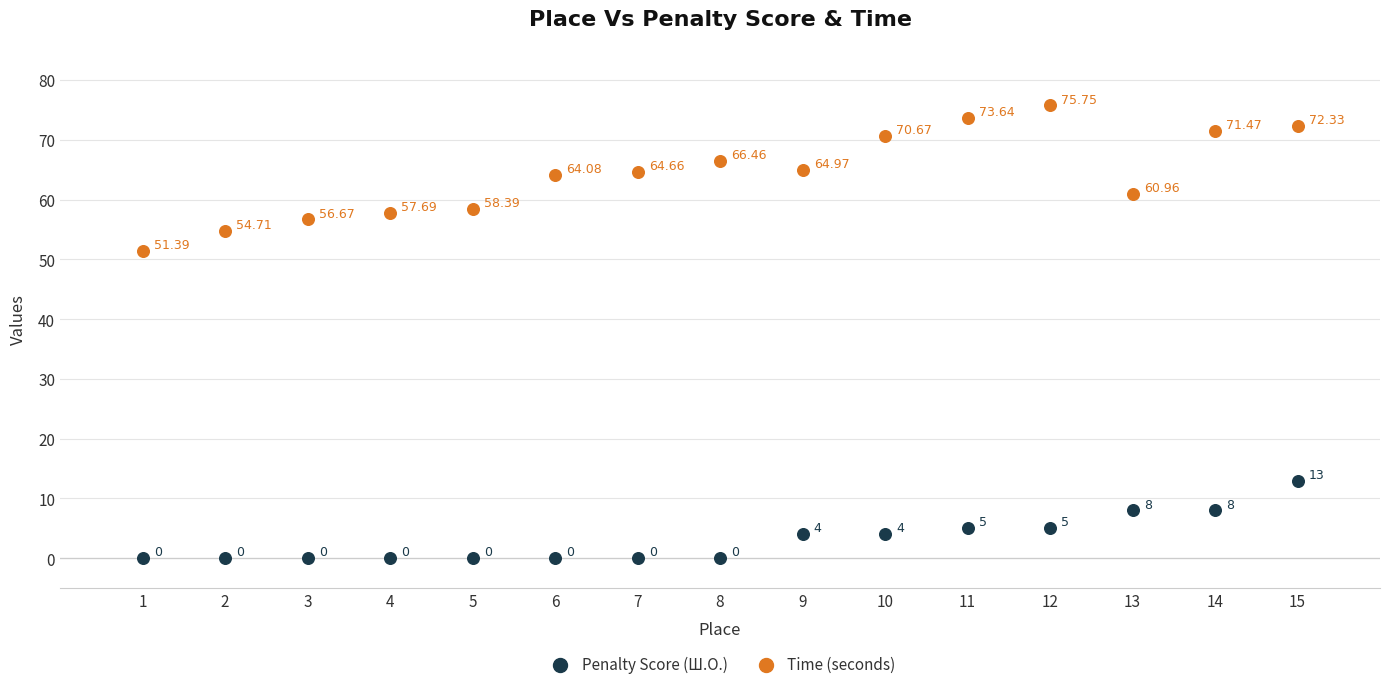

Which series reaches the maximum Y coordinate?

Time (seconds)